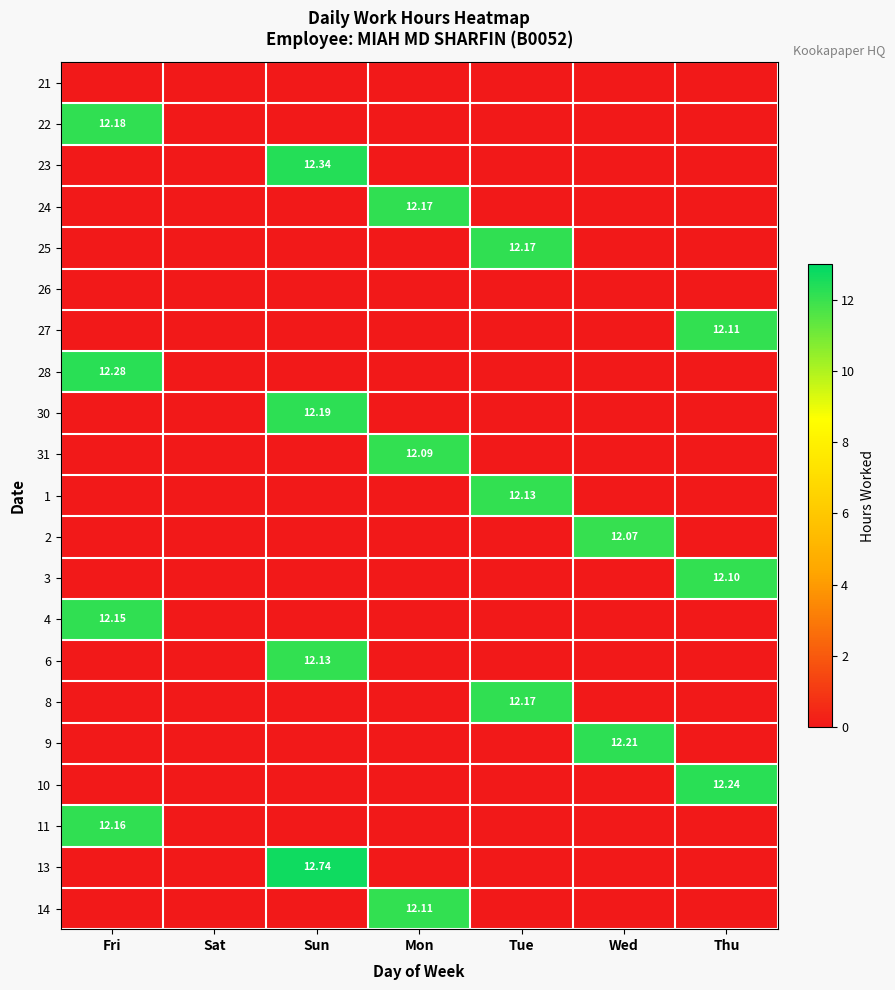

What is the difference between the maximum and minimum values in the 25 series?

12.2